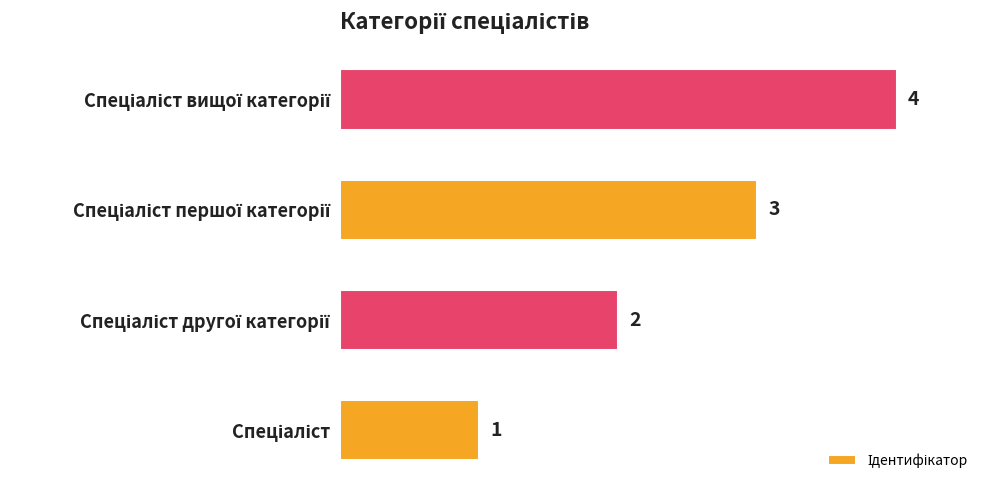

What is the sum of all values?

10